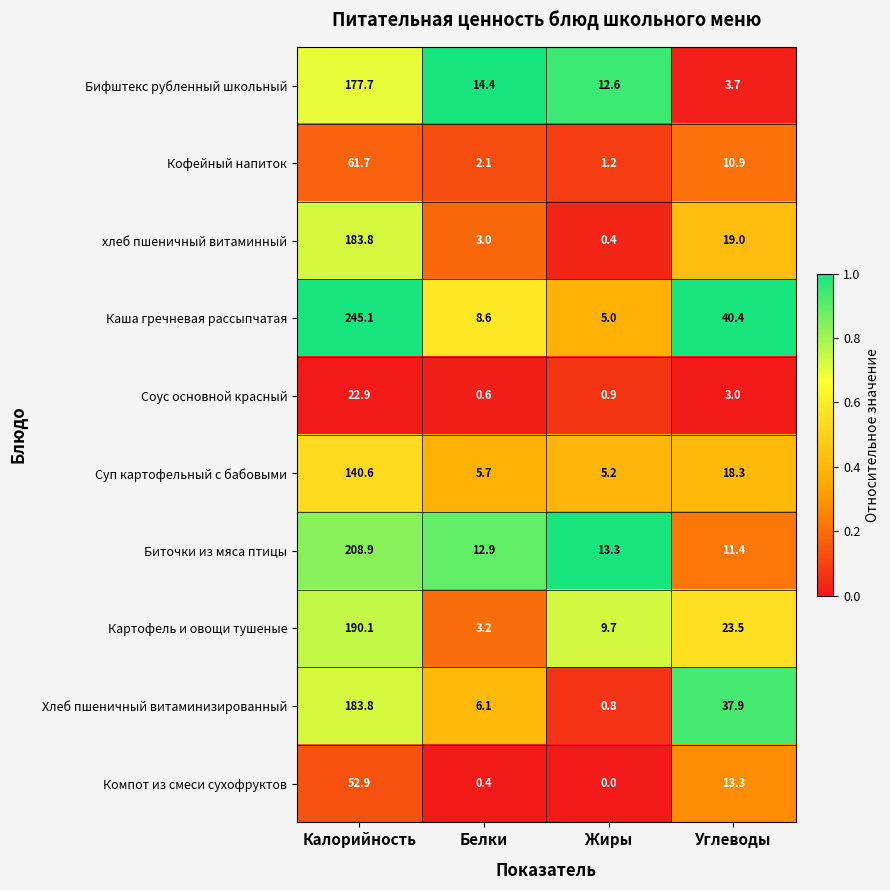

The Хлеб пшеничный витаминизированный series shows 0.8 at Жиры. True or false?

True